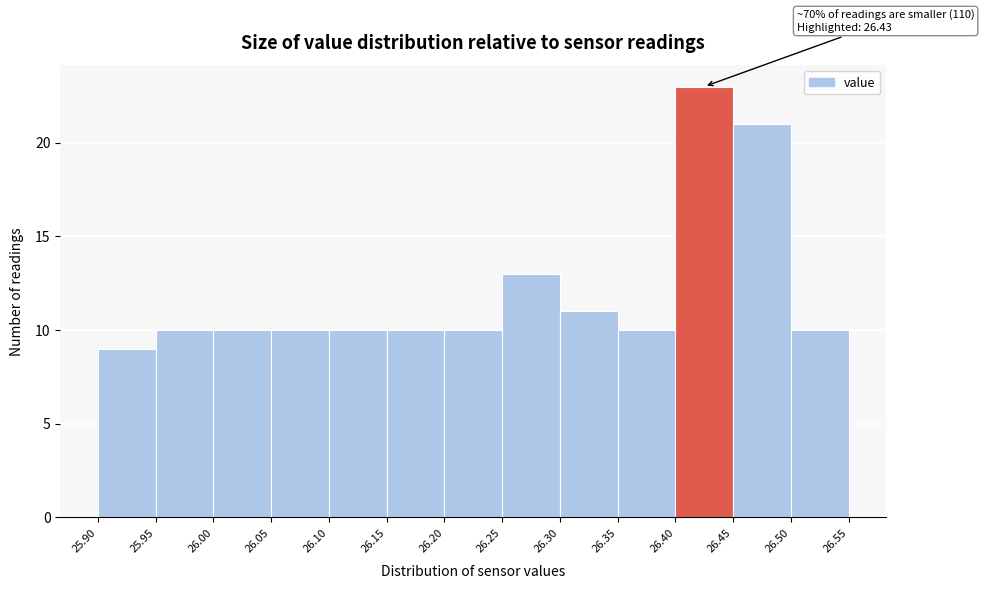

Which range on the x-axis has the tallest bar?

26.40 to 26.45